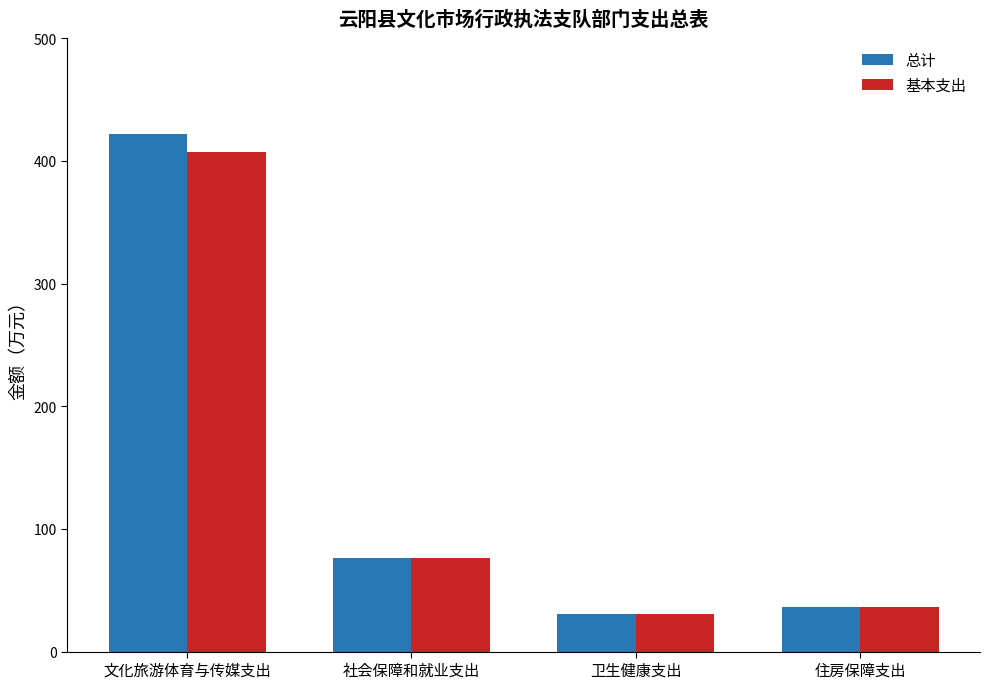

What is the value of the 基本支出 bar at the 2nd from the left?

76.0